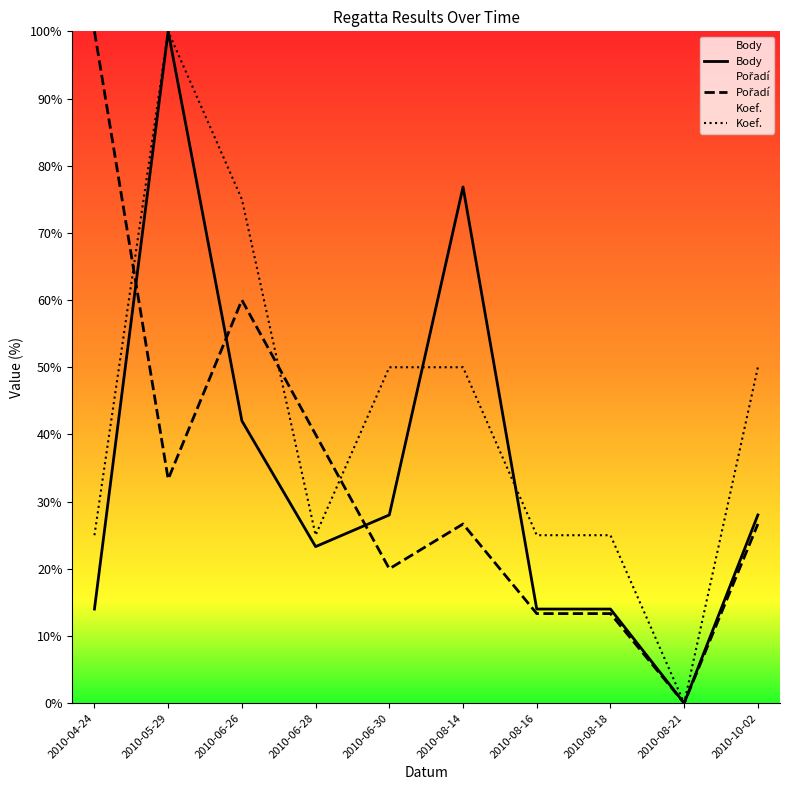

How many times do Pořadí and Koef. cross each other?

3